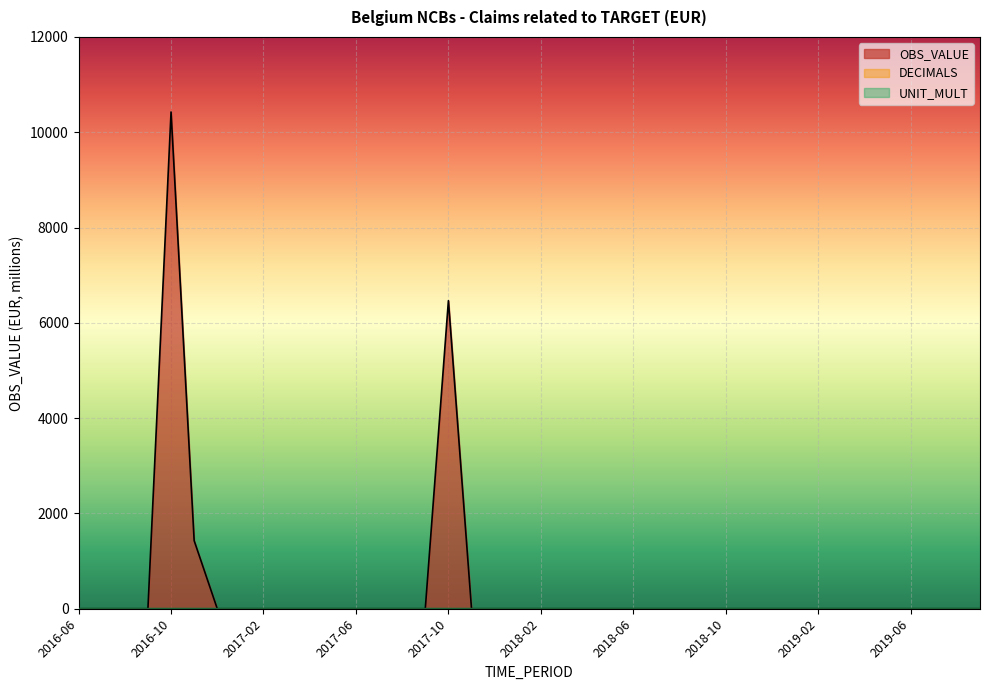

What is the minimum value for UNIT_MULT?

6.0